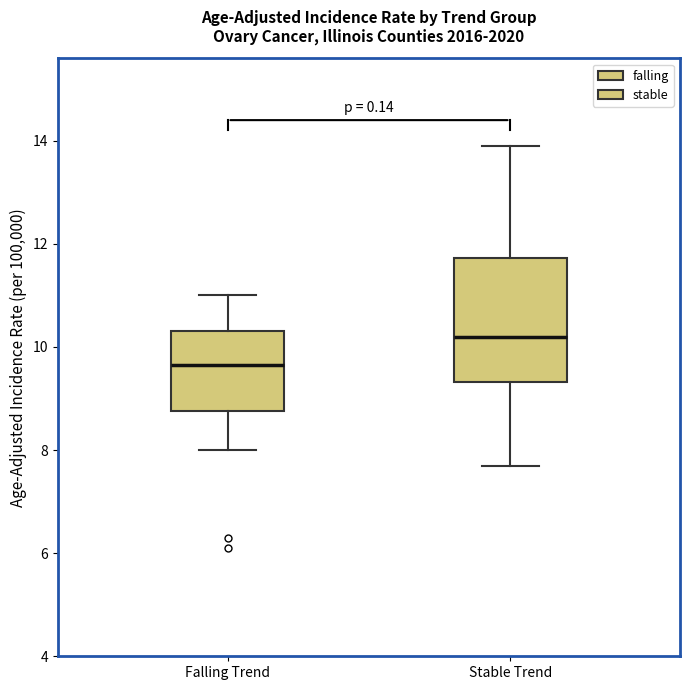

Reading left to right, read every box against the y-axis: the position of its median line, the range the box covers, and the ends of its whiskers. The values are not printed on the chart, so give them approximately, as read against the axis.

Falling Trend: median 9.6, box 8.8 to 10.4, whiskers 8.0 to 11.0
Stable Trend: median 10.2, box 9.4 to 11.8, whiskers 7.8 to 14.0